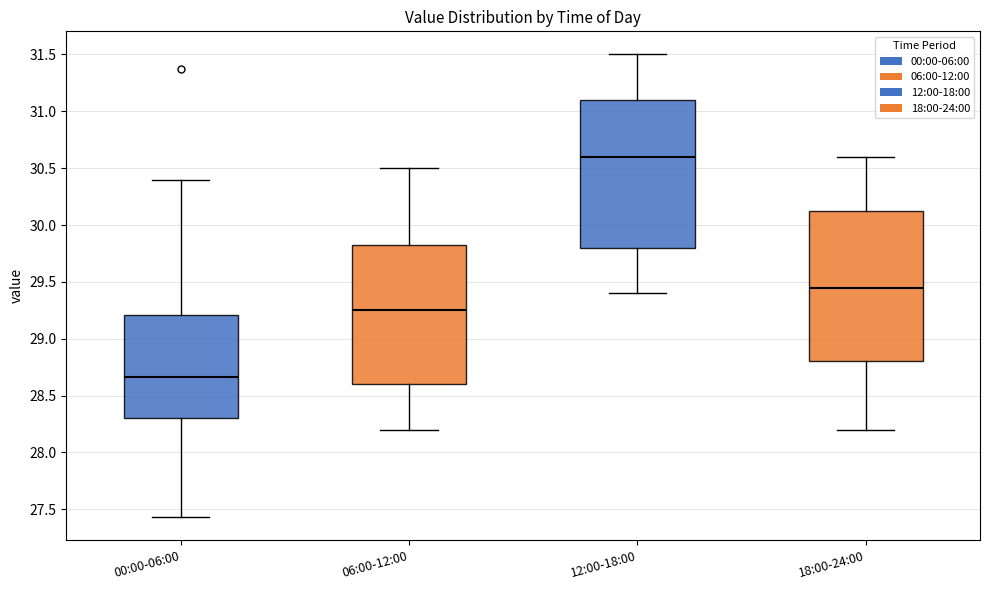

Reading left to right, transcribe this box plot: for each box, give where its median line is, the range the box spans, and where its two whiskers end, as read against the y-axis. The values are not printed on the chart, so give them approximately, as read against the axis.

00:00-06:00: median 28.65, box 28.30 to 29.20, whiskers 27.45 to 30.40
06:00-12:00: median 29.25, box 28.60 to 29.85, whiskers 28.20 to 30.50
12:00-18:00: median 30.60, box 29.80 to 31.10, whiskers 29.40 to 31.50
18:00-24:00: median 29.45, box 28.80 to 30.15, whiskers 28.20 to 30.60